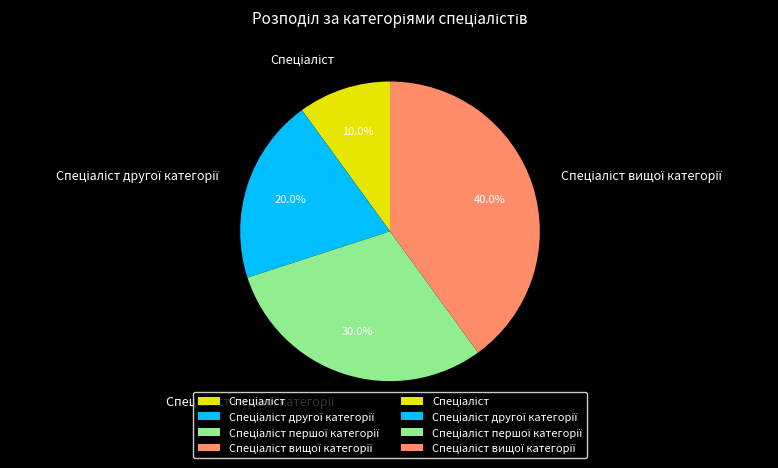

Is there a majority slice in this chart?

No